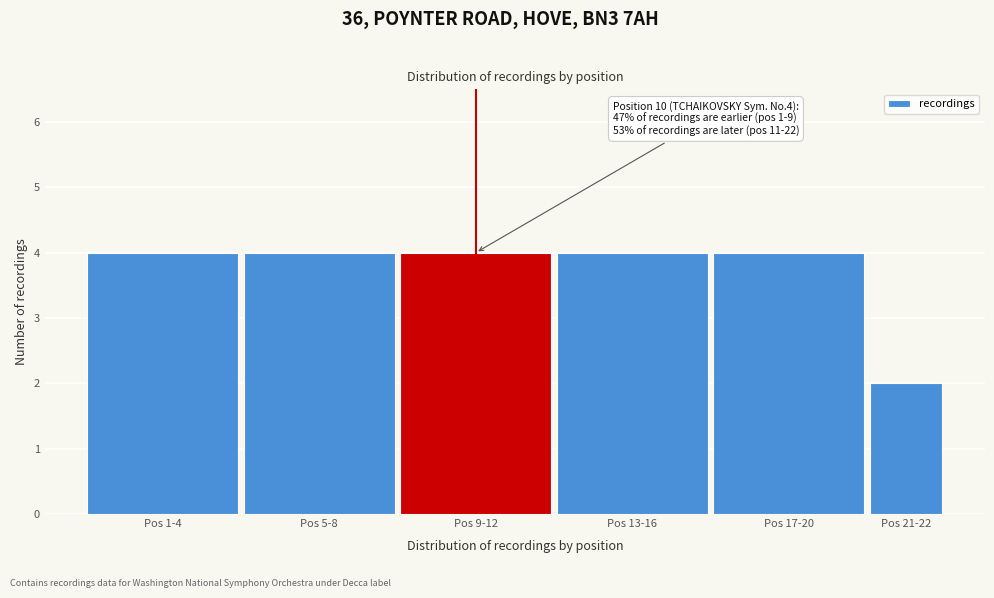

Reading left to right, transcribe all the data shown in this chart.

4	4	4	4	4	2